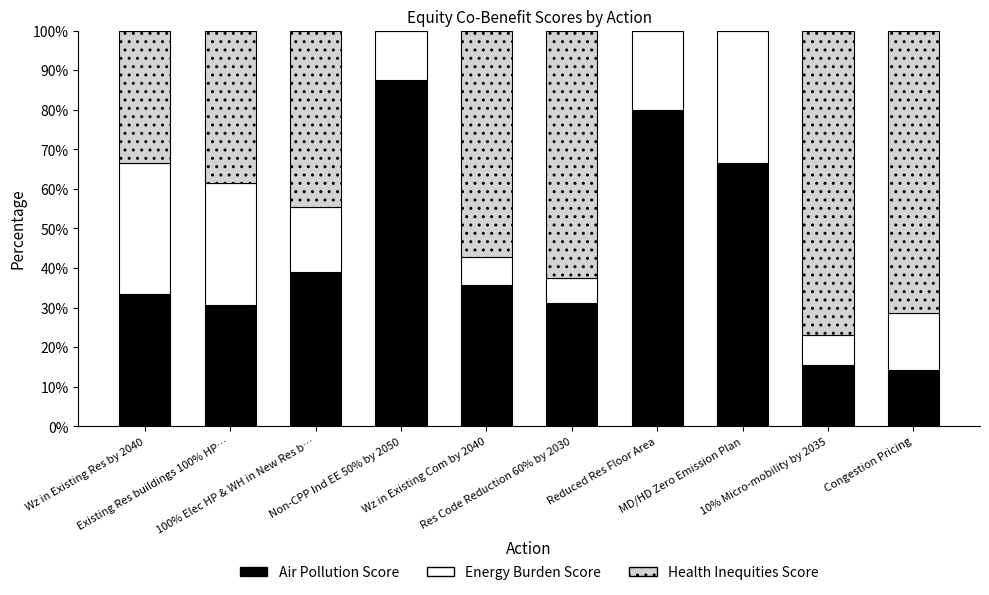

What is the sum of all Air Pollution Score values?

433.8